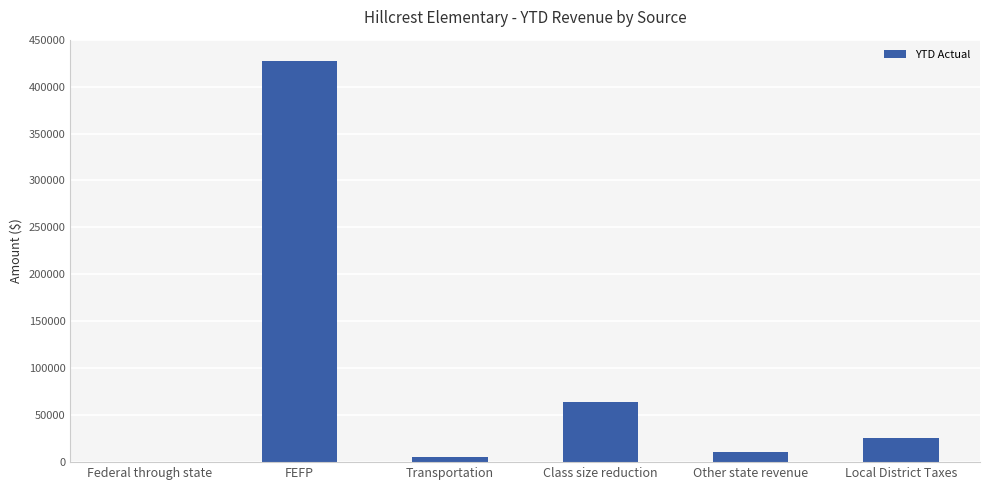

Where is the data nearest to the value 213433?

Class size reduction